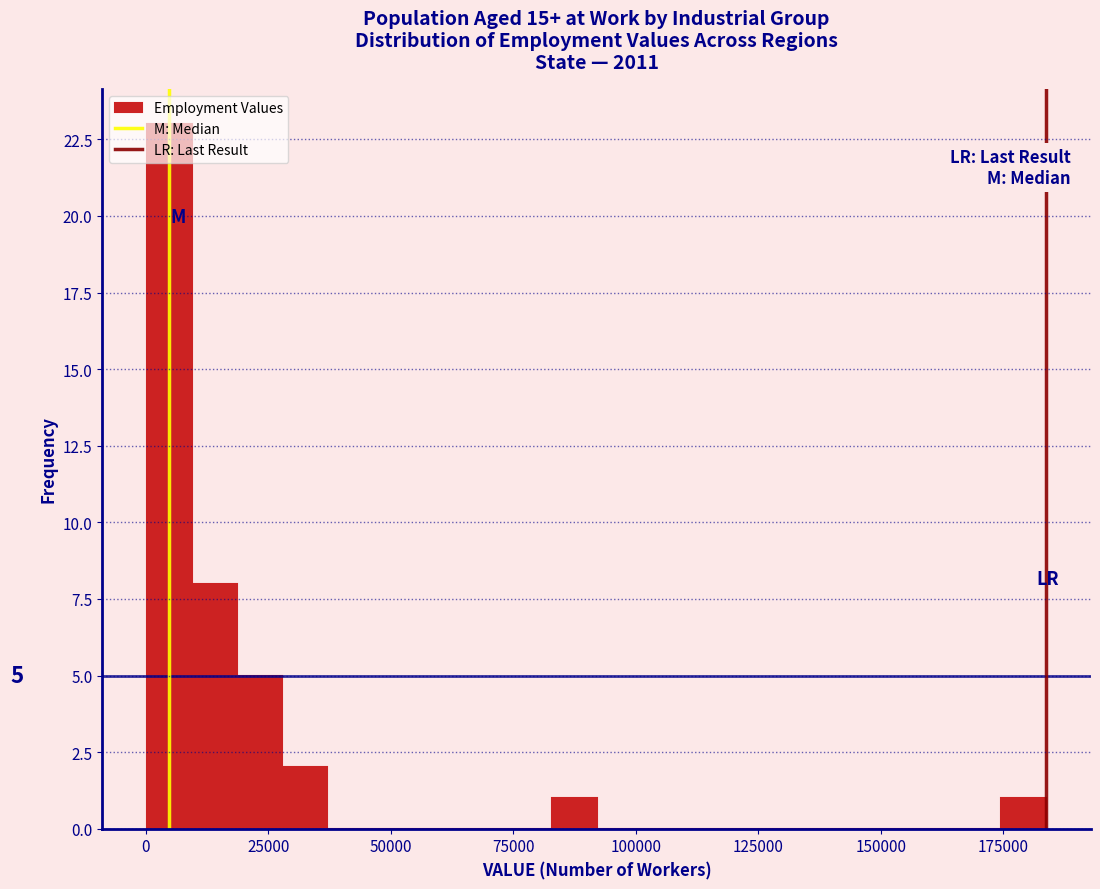

Read against the x-axis, roughly where is the centre of the tallest bar?

5000